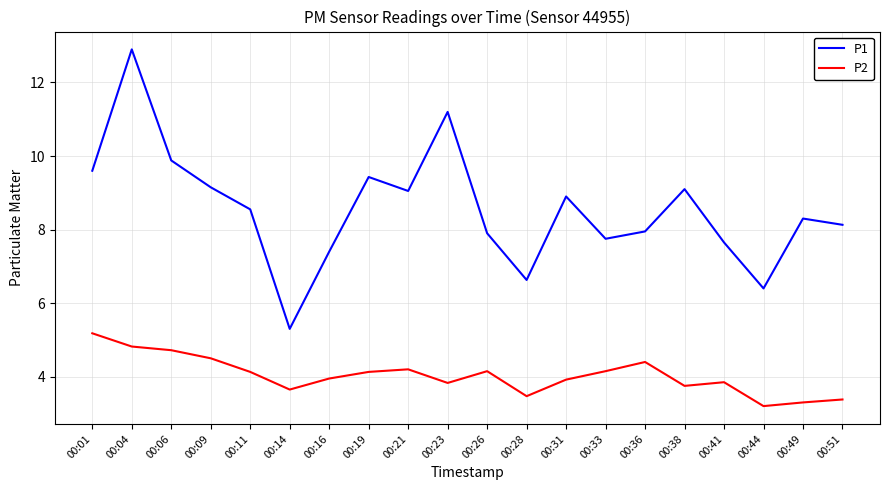

The value of P1 at 00:26 is 12.0. True or false?

False